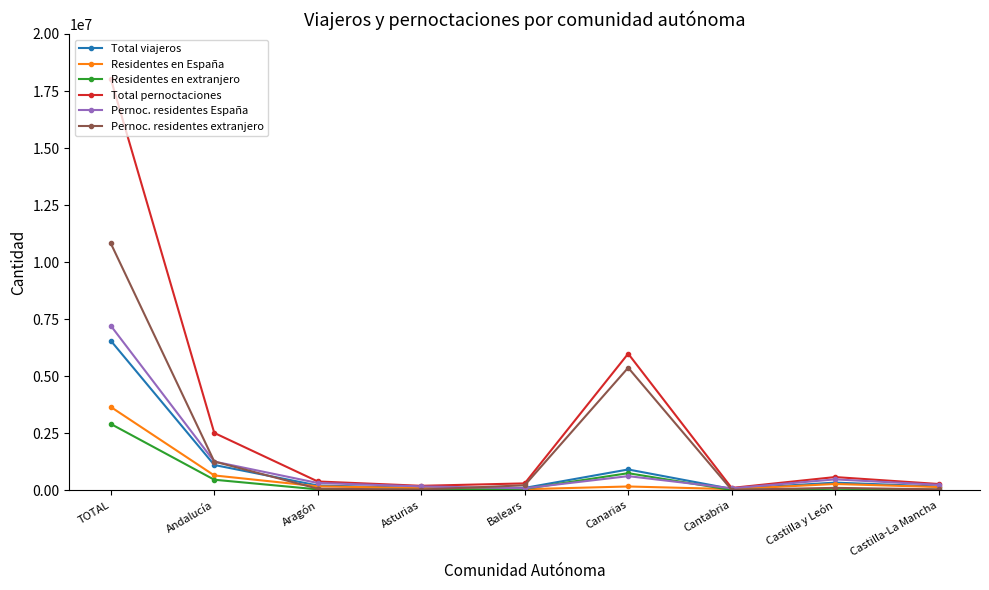

Does the chart display data point markers on the line(s)?

Yes